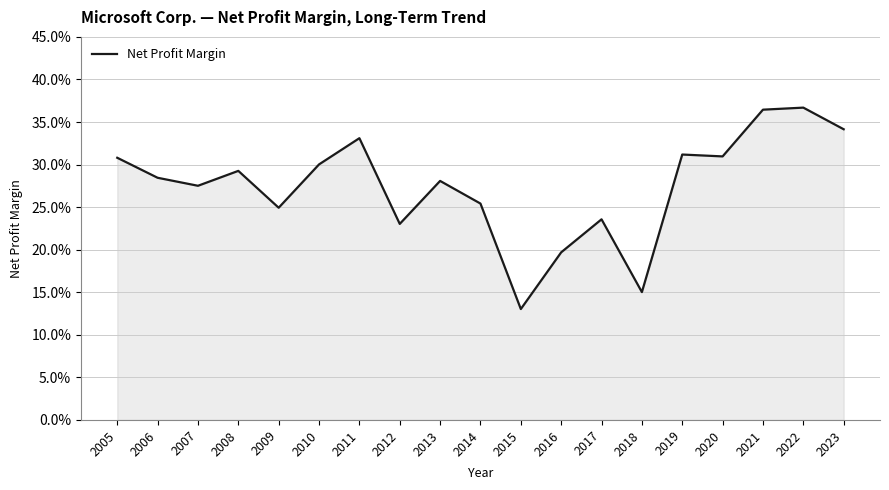

True or false: the data shows 0.3 at 2011.

True